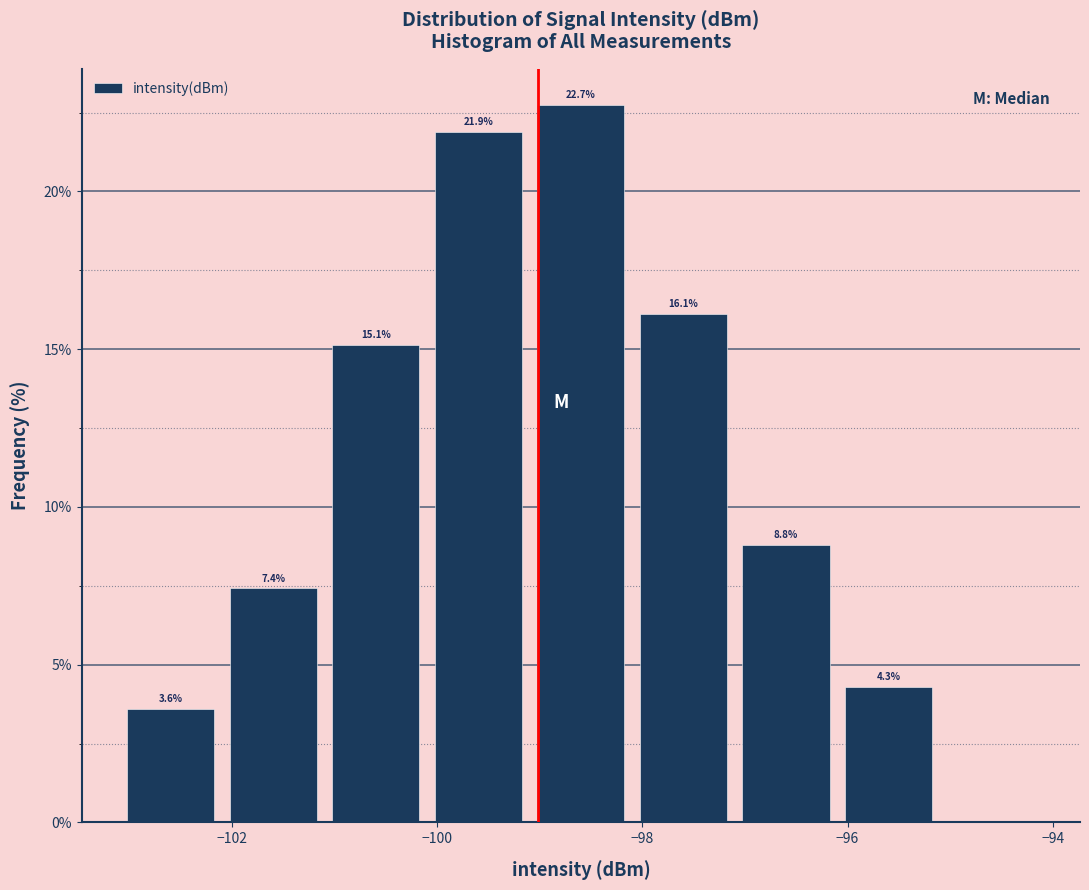

Which range on the x-axis has the tallest bar?

-99.1 to -98.1